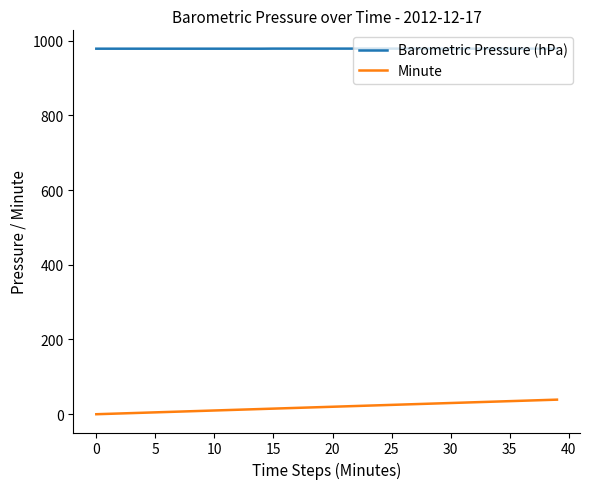

List the series in order of their peak value, highest first.

Barometric Pressure (hPa), Minute